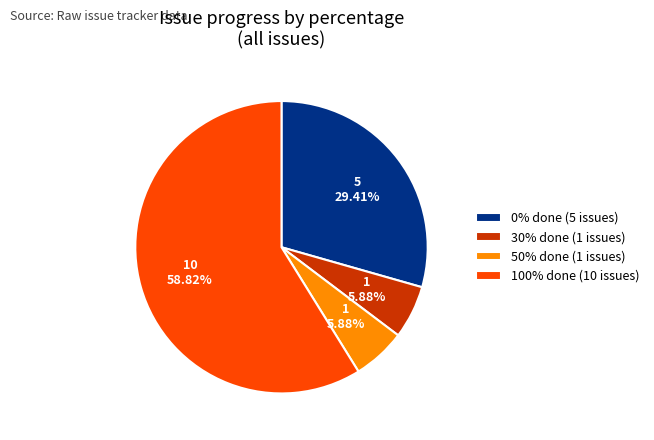

What is the ratio of the value at 50% done (1 issues) to the value at 30% done (1 issues)?

1.0